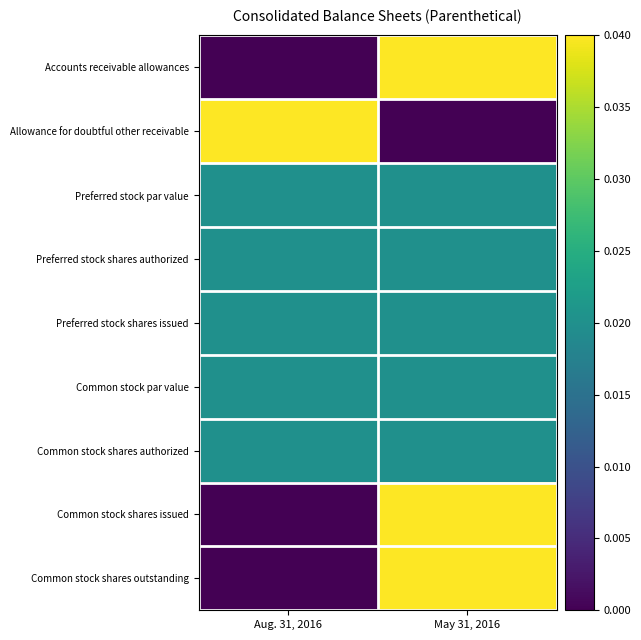

Reading left to right, extract all data points from this chart.

Accounts receivable allowances: Aug. 31, 2016=0.0	May 31, 2016=0.0
Allowance for doubtful other receivable: Aug. 31, 2016=0.0	May 31, 2016=0.0
Preferred stock par value: Aug. 31, 2016=0.0	May 31, 2016=0.0
Preferred stock shares authorized: Aug. 31, 2016=0.0	May 31, 2016=0.0
Preferred stock shares issued: Aug. 31, 2016=0.0	May 31, 2016=0.0
Common stock par value: Aug. 31, 2016=0.0	May 31, 2016=0.0
Common stock shares authorized: Aug. 31, 2016=0.0	May 31, 2016=0.0
Common stock shares issued: Aug. 31, 2016=0.0	May 31, 2016=0.0
Common stock shares outstanding: Aug. 31, 2016=0.0	May 31, 2016=0.0